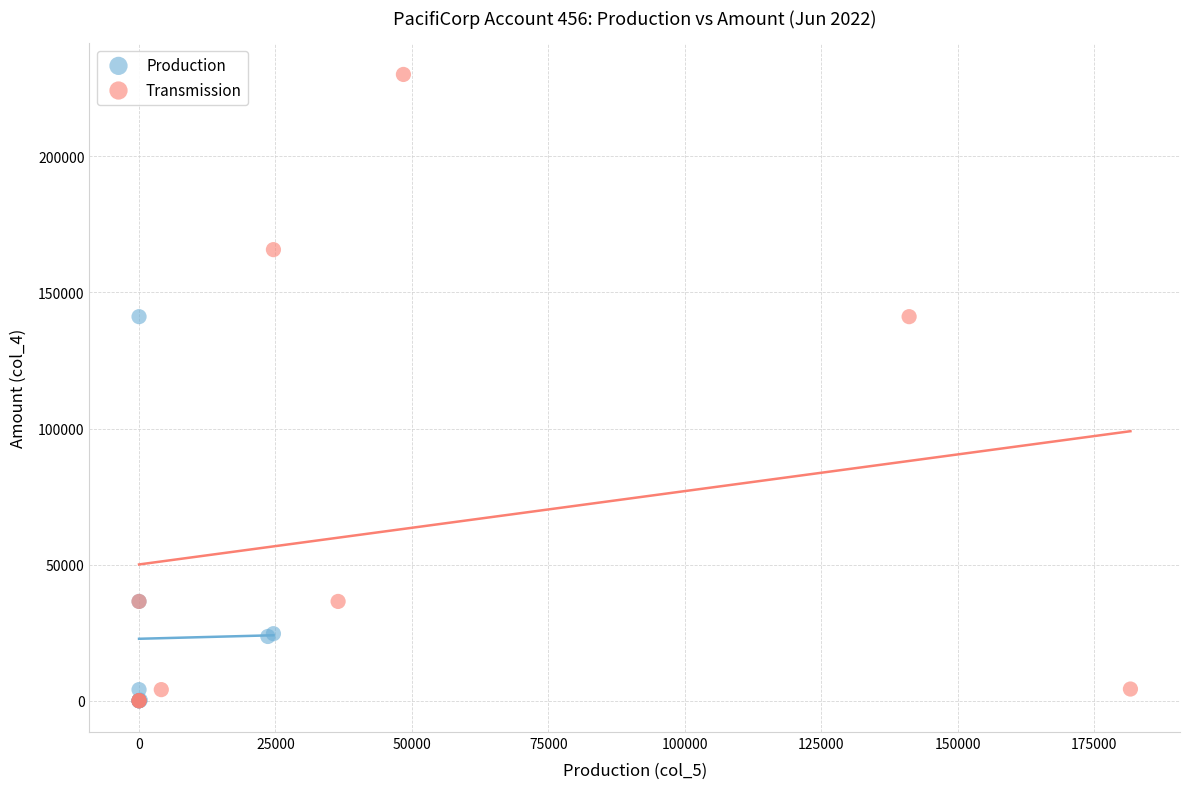

Which series reaches the maximum Y coordinate?

Transmission